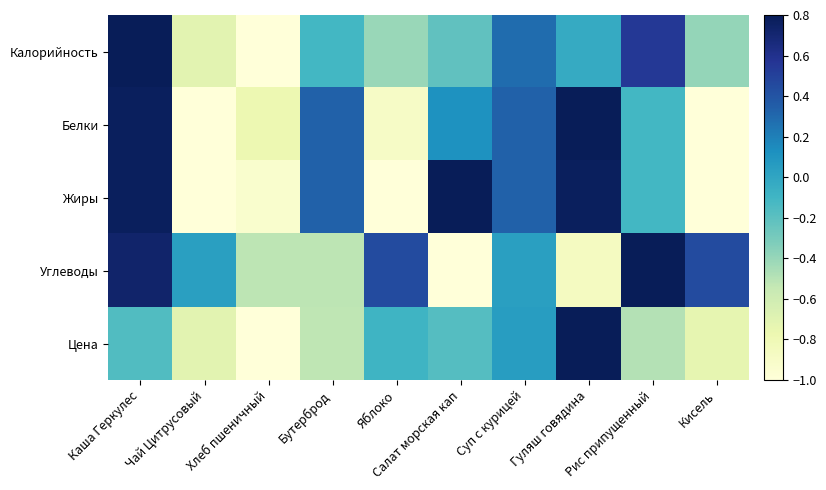

What is the spread (max minus min) of values at Яблоко?

1.4